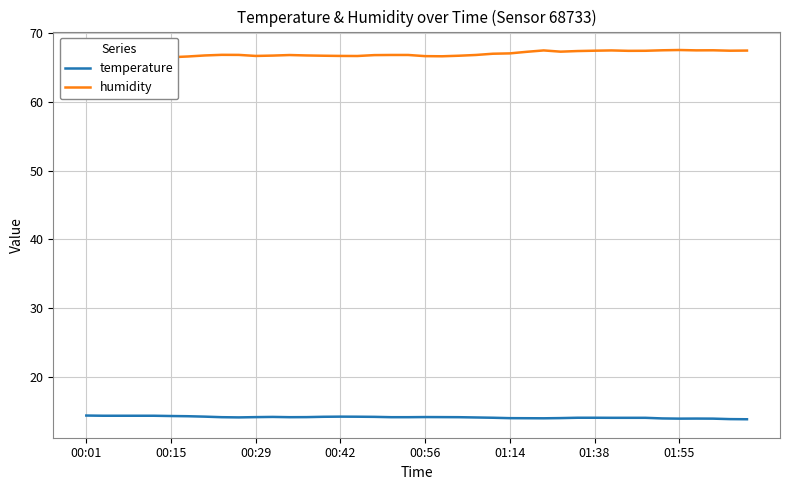

At 29, list the series in order from smallest to largest.

temperature, humidity